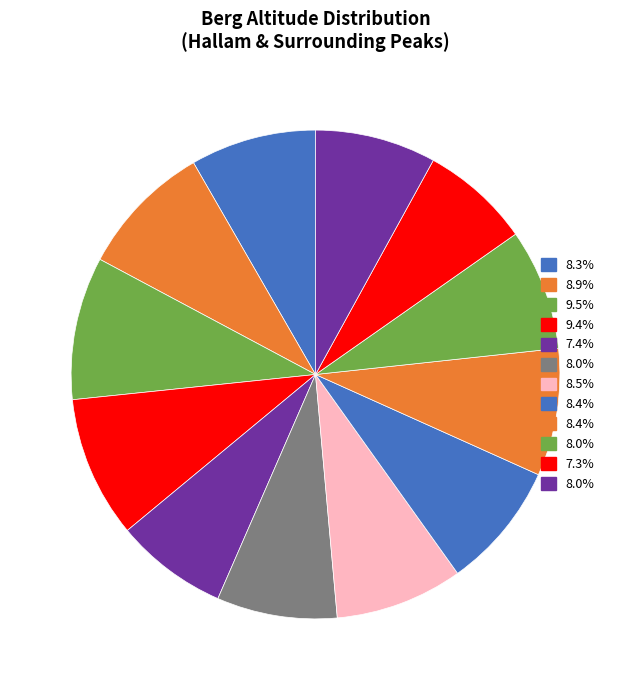

How many segments does this pie chart have?

12